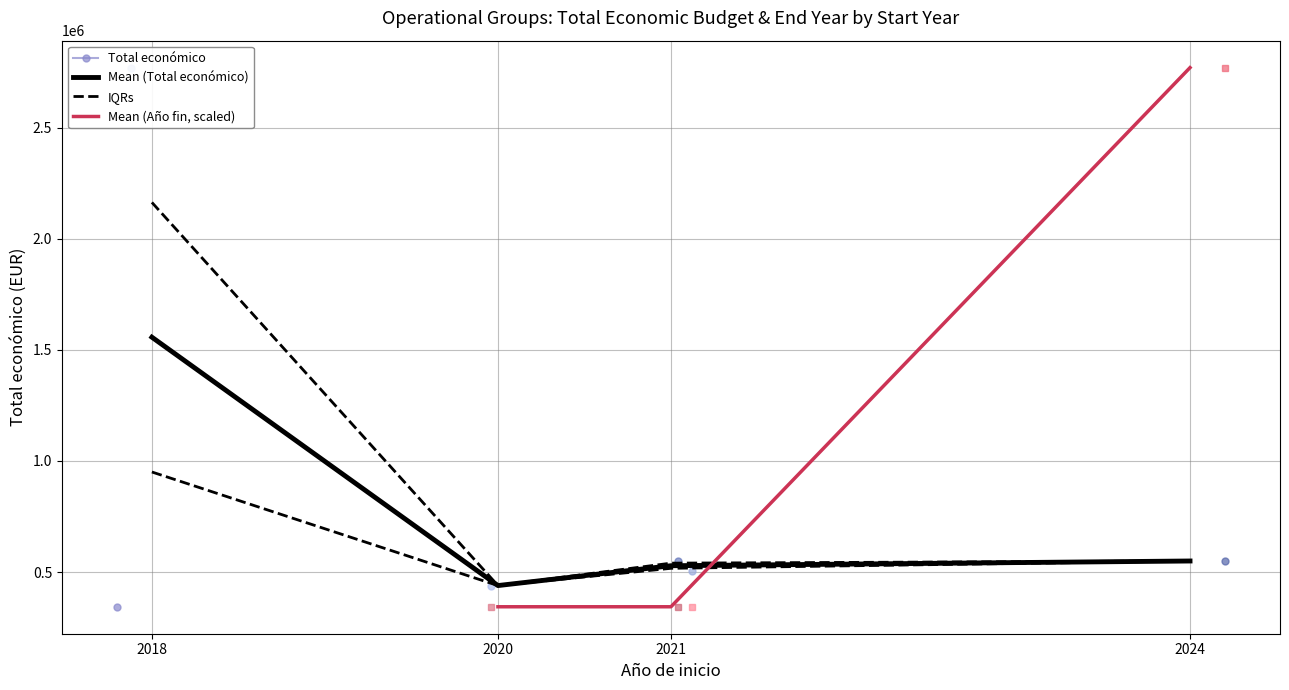

Which category has the highest value in the Año de finalización series?

2024